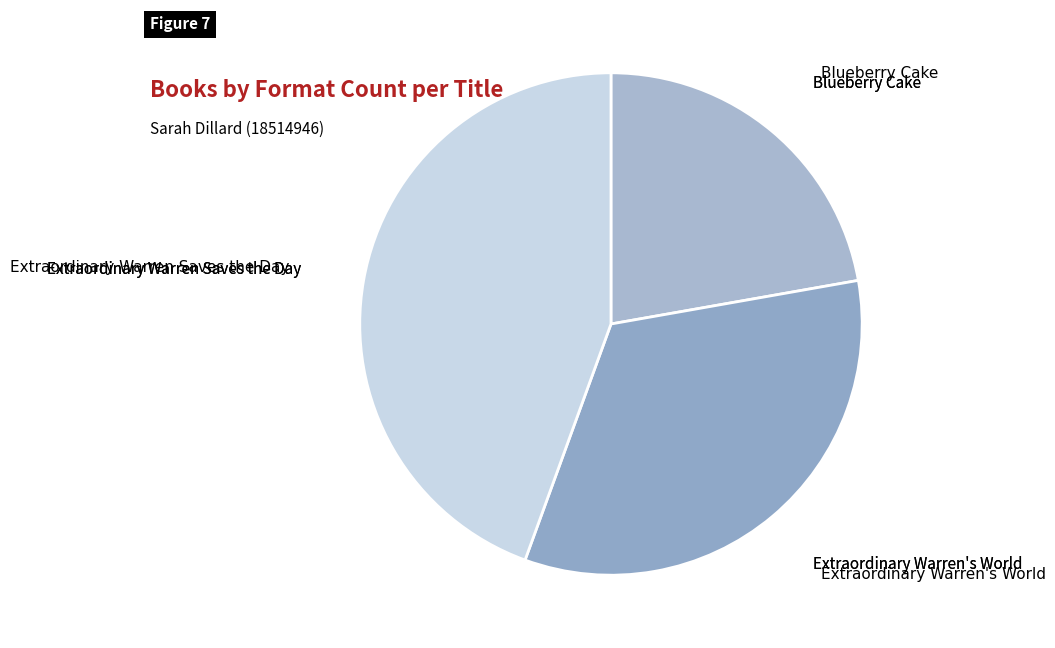

Count the number of slices in the pie.

3